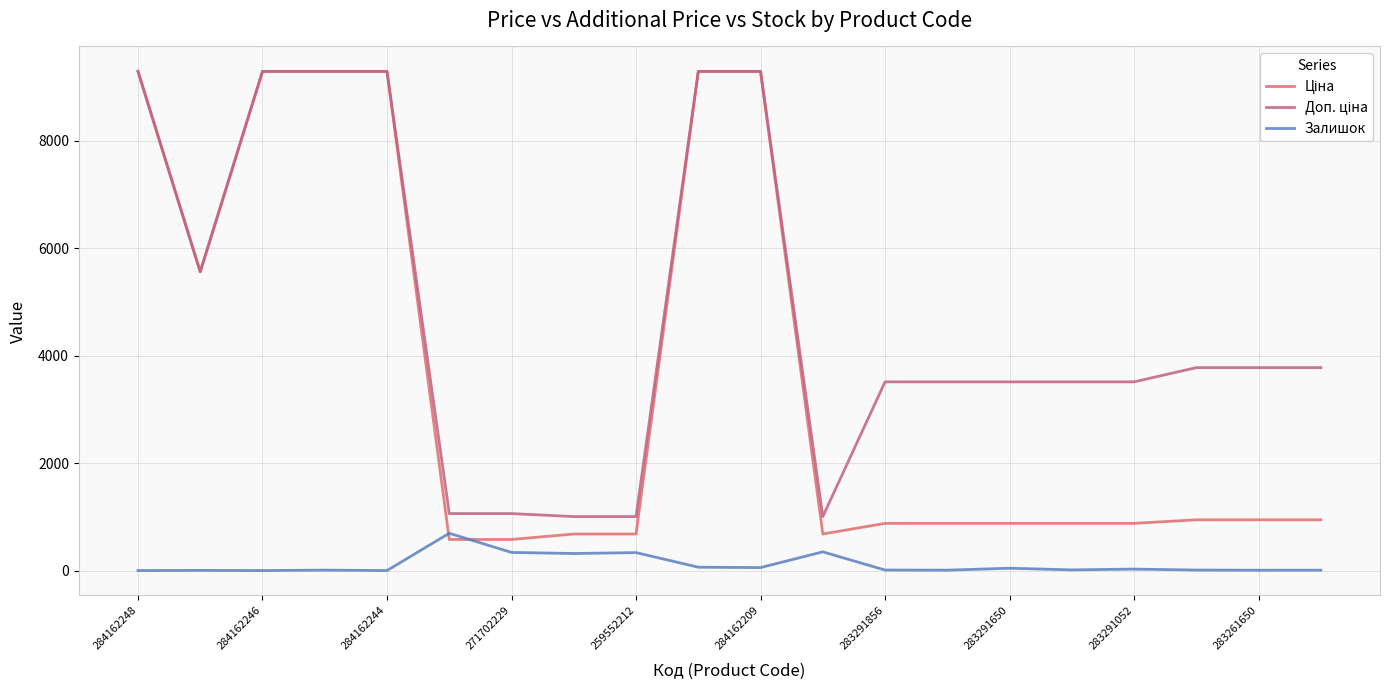

Does the chart have visible grid lines?

Yes